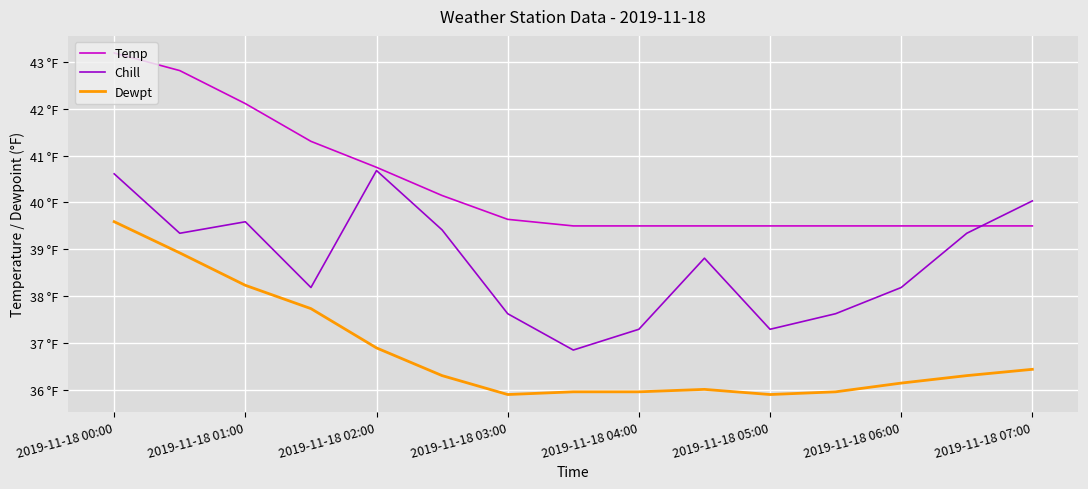

What are all the series names shown in the legend?

Temp, Chill, Dewpt